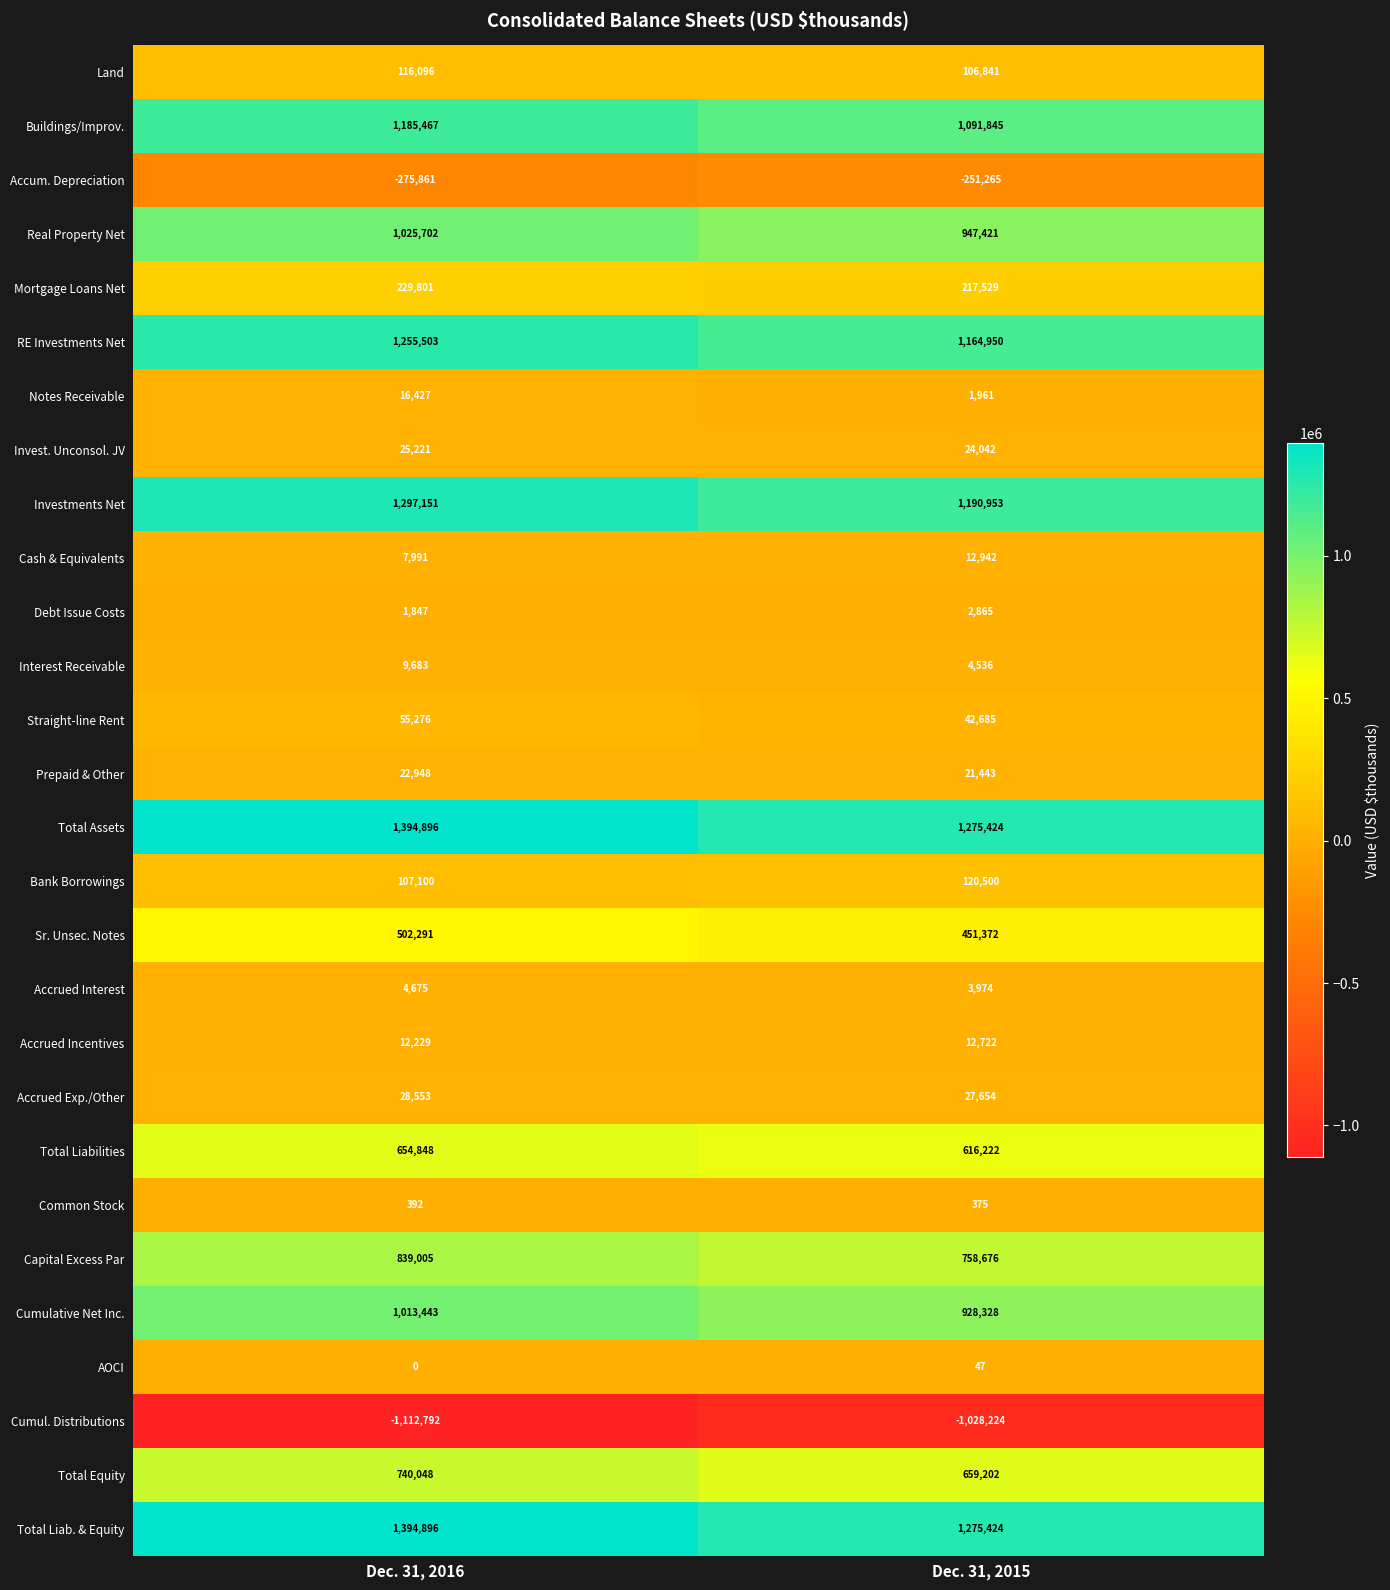

What is the total value across all series at Dec. 31, 2016?

10552836